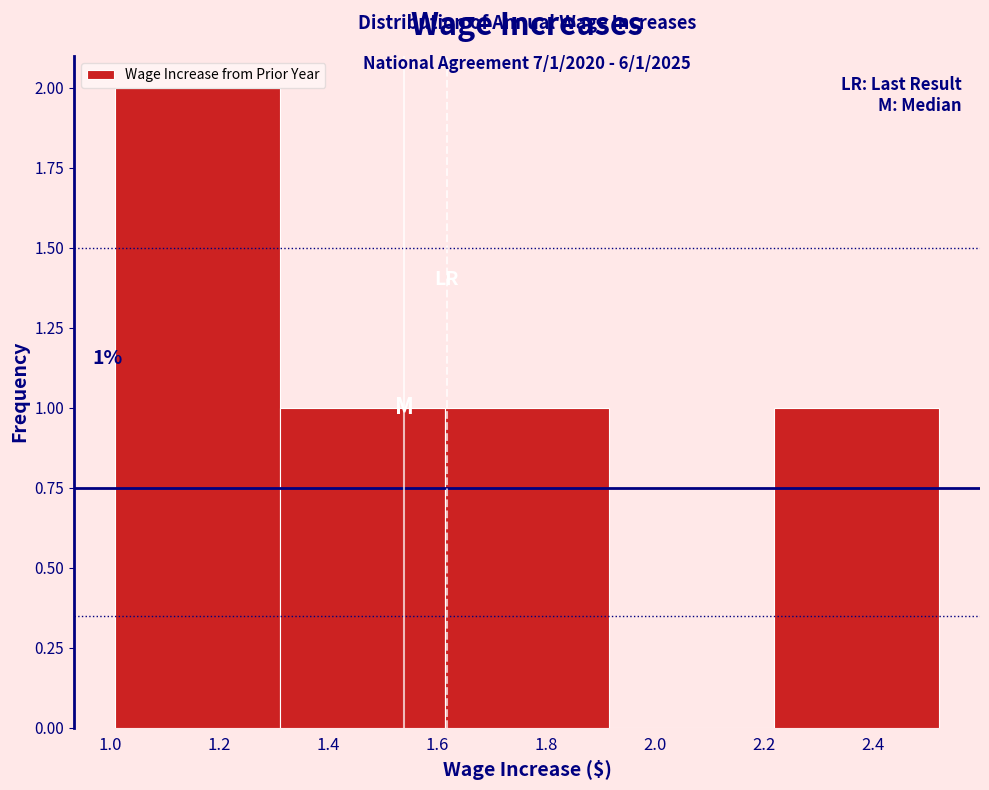

Over which range of the x-axis is the bar tallest?

1.010 to 1.312